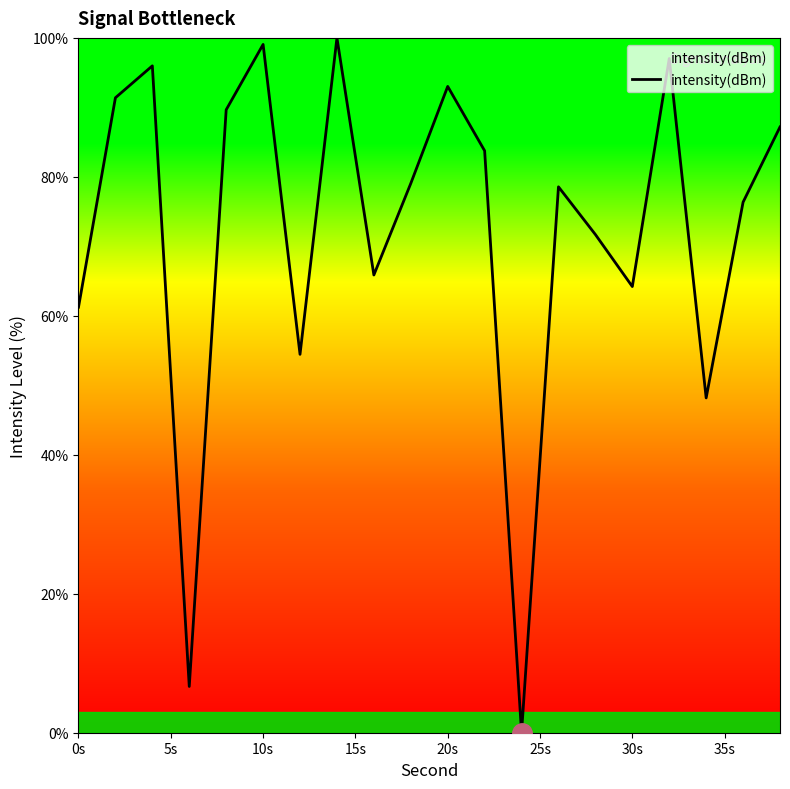

How many lines are shown in the chart?

1